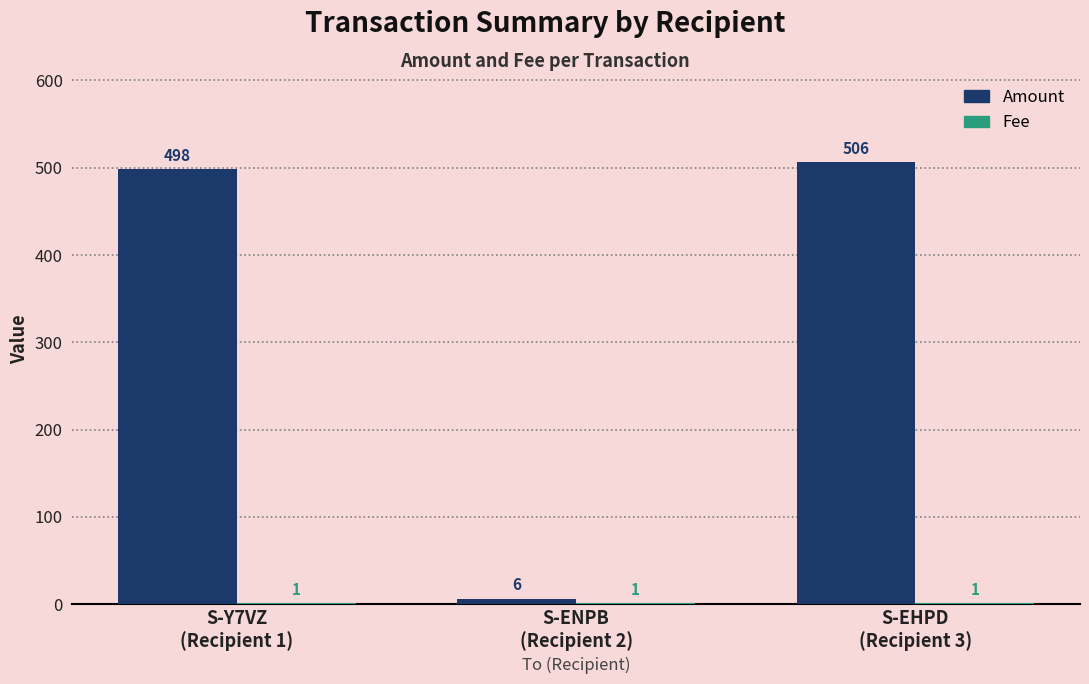

At which category is the sum across all series the highest?

S-EHPD
(Recipient 3)